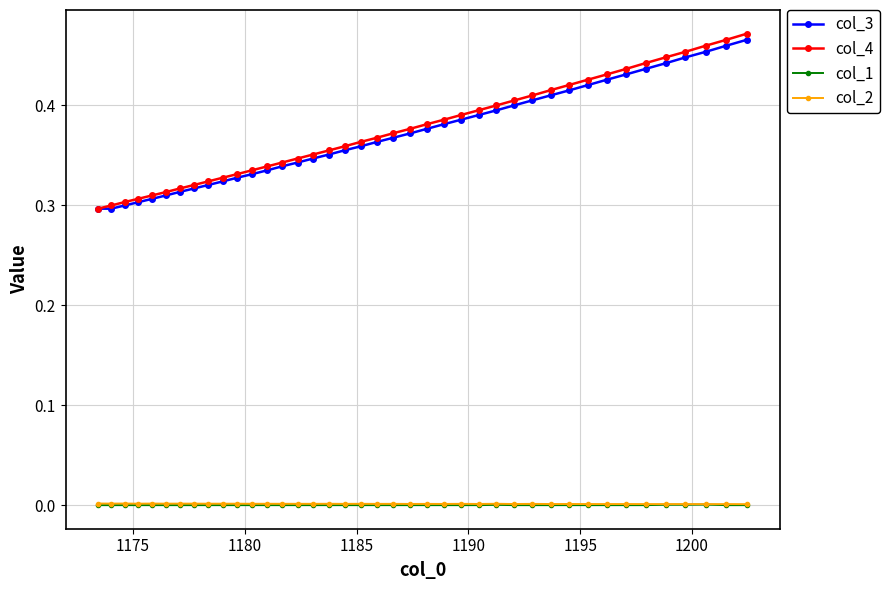

Is this an area chart (filled region under the line)?

No